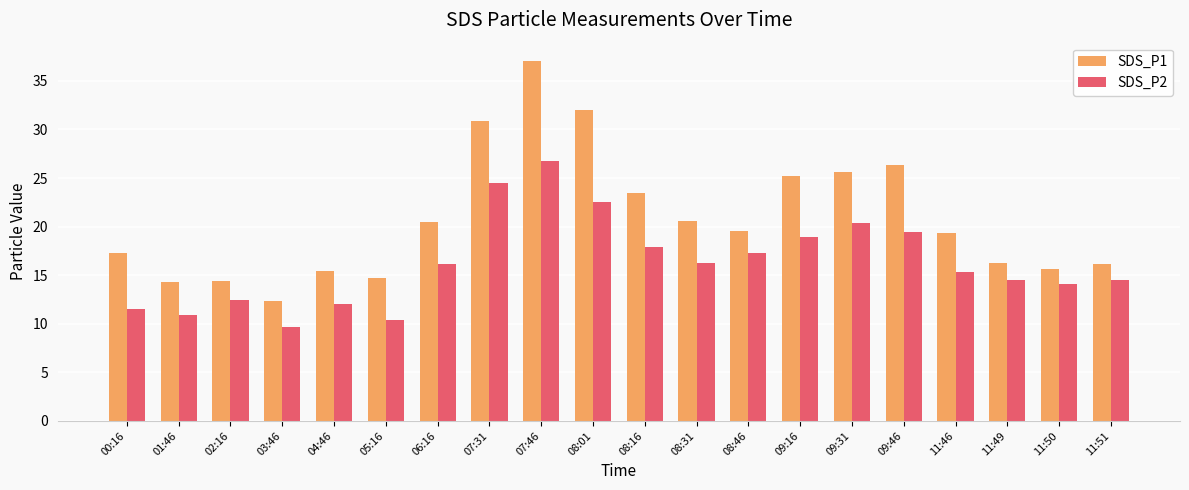

What is the sum of all SDS_P2 values?

325.5